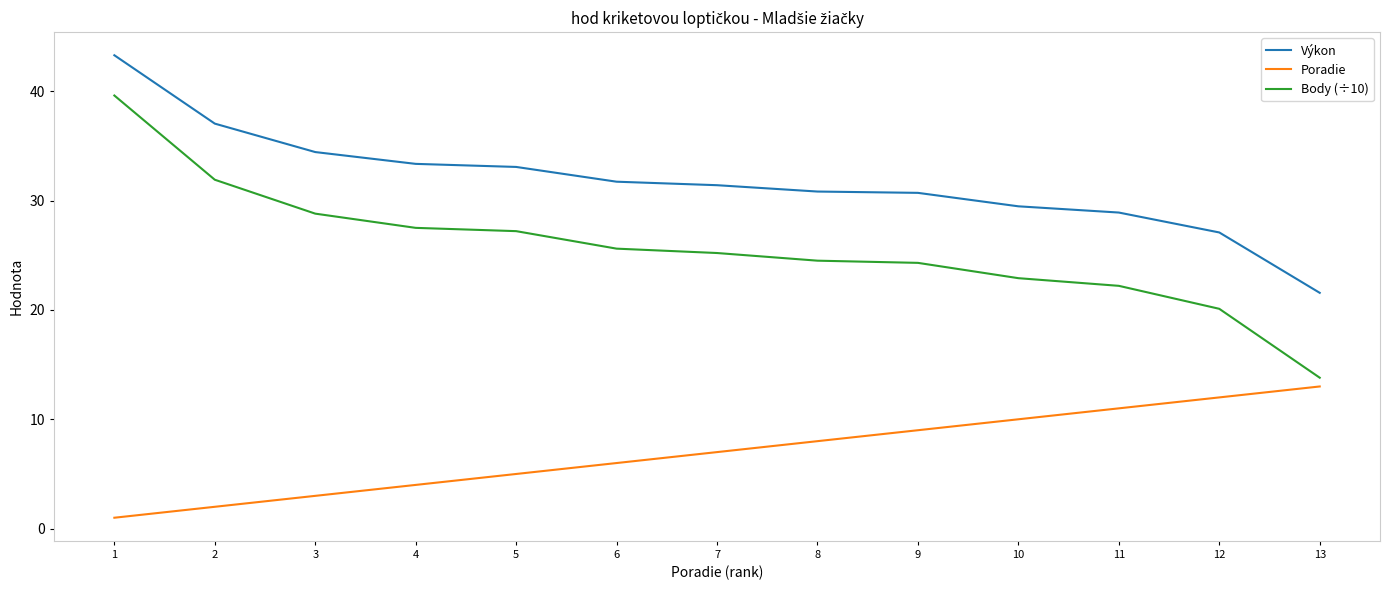

At which label does Výkon first exceed 31?

1